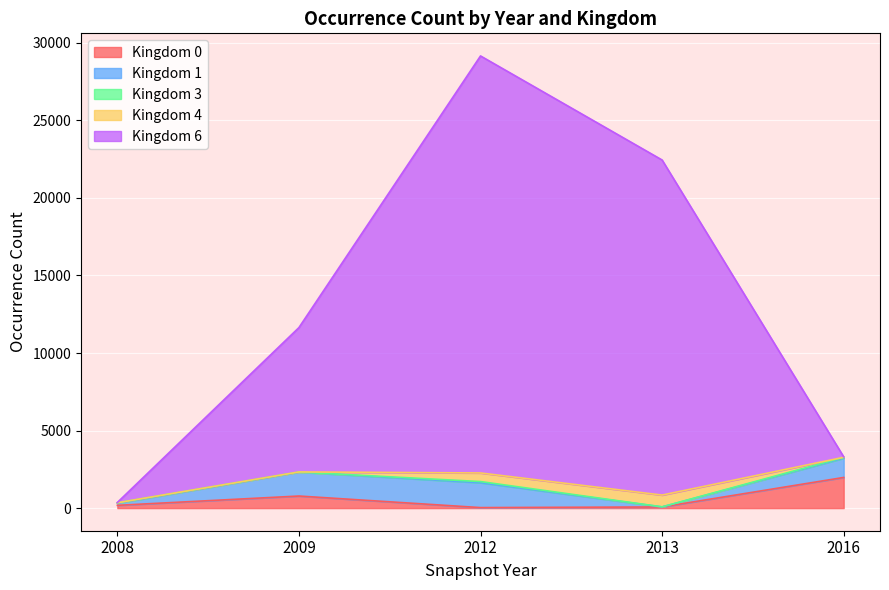

Which category has the lowest value in the 4 series?

2008